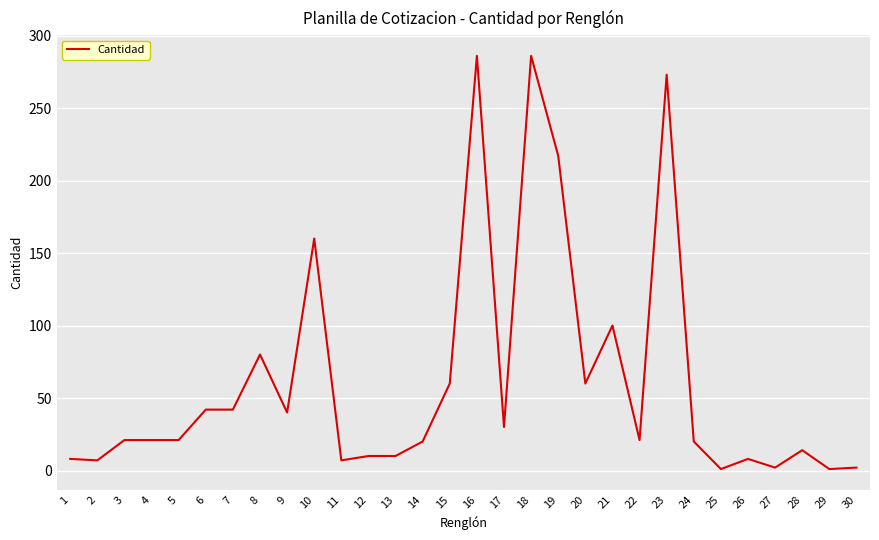

The chart shows a value of 286 at 16. True or false?

True